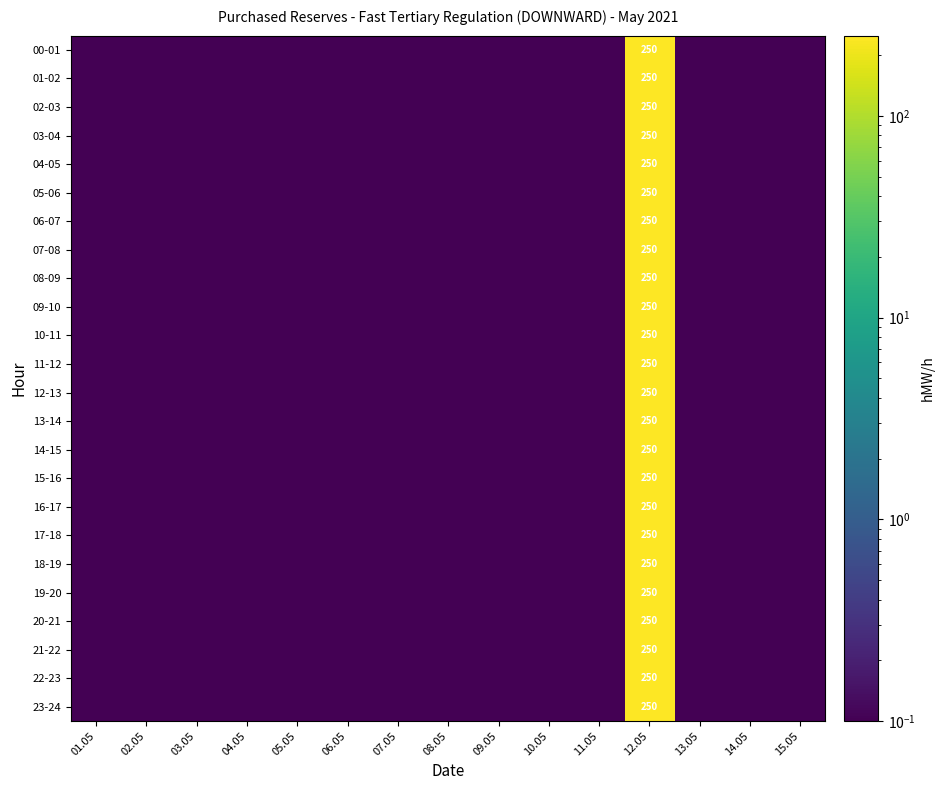

The 02-03 series shows 0.1 at 05.05. True or false?

True